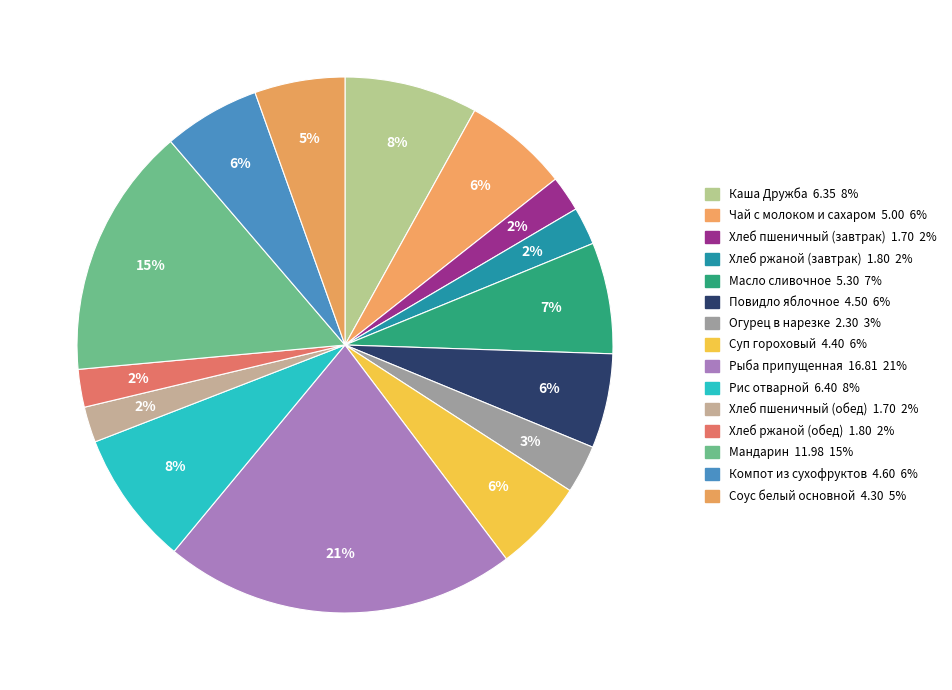

Which category has the biggest portion of the pie?

Рыба припущенная